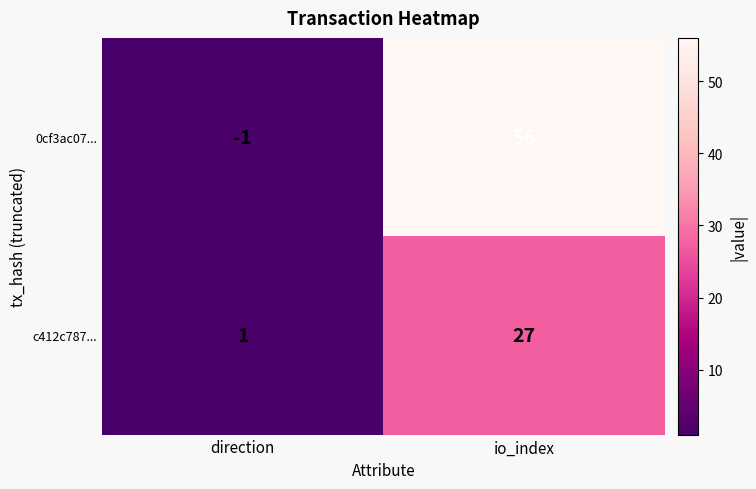

Which series changed the most between direction and io_index?

0cf3ac07...